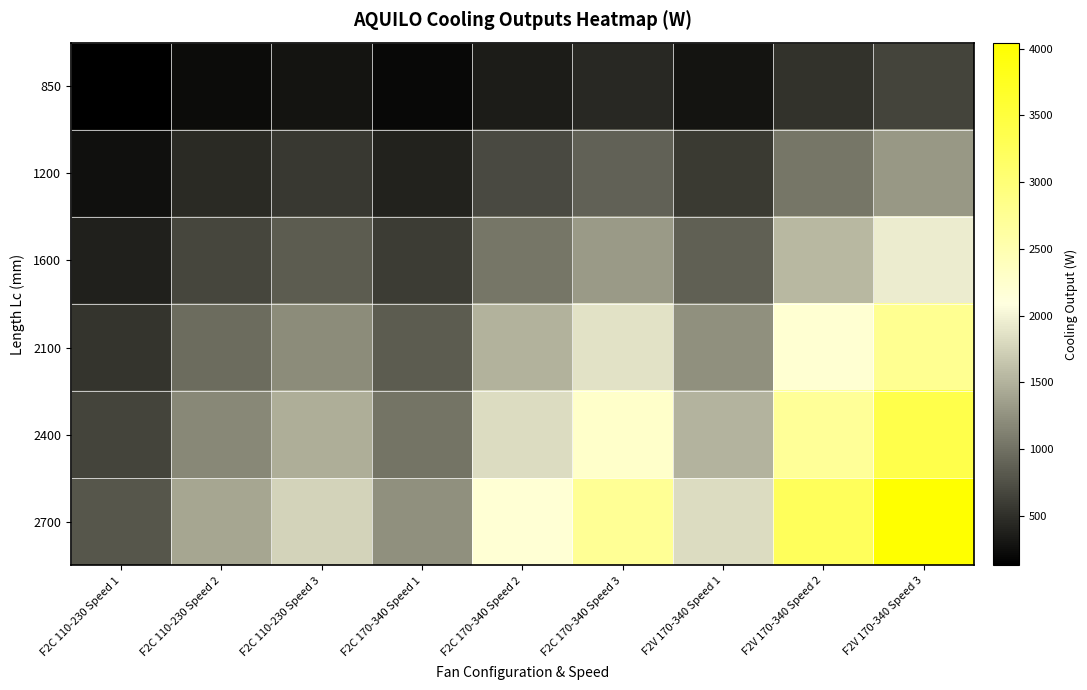

What is the minimum value shown in the chart?

128